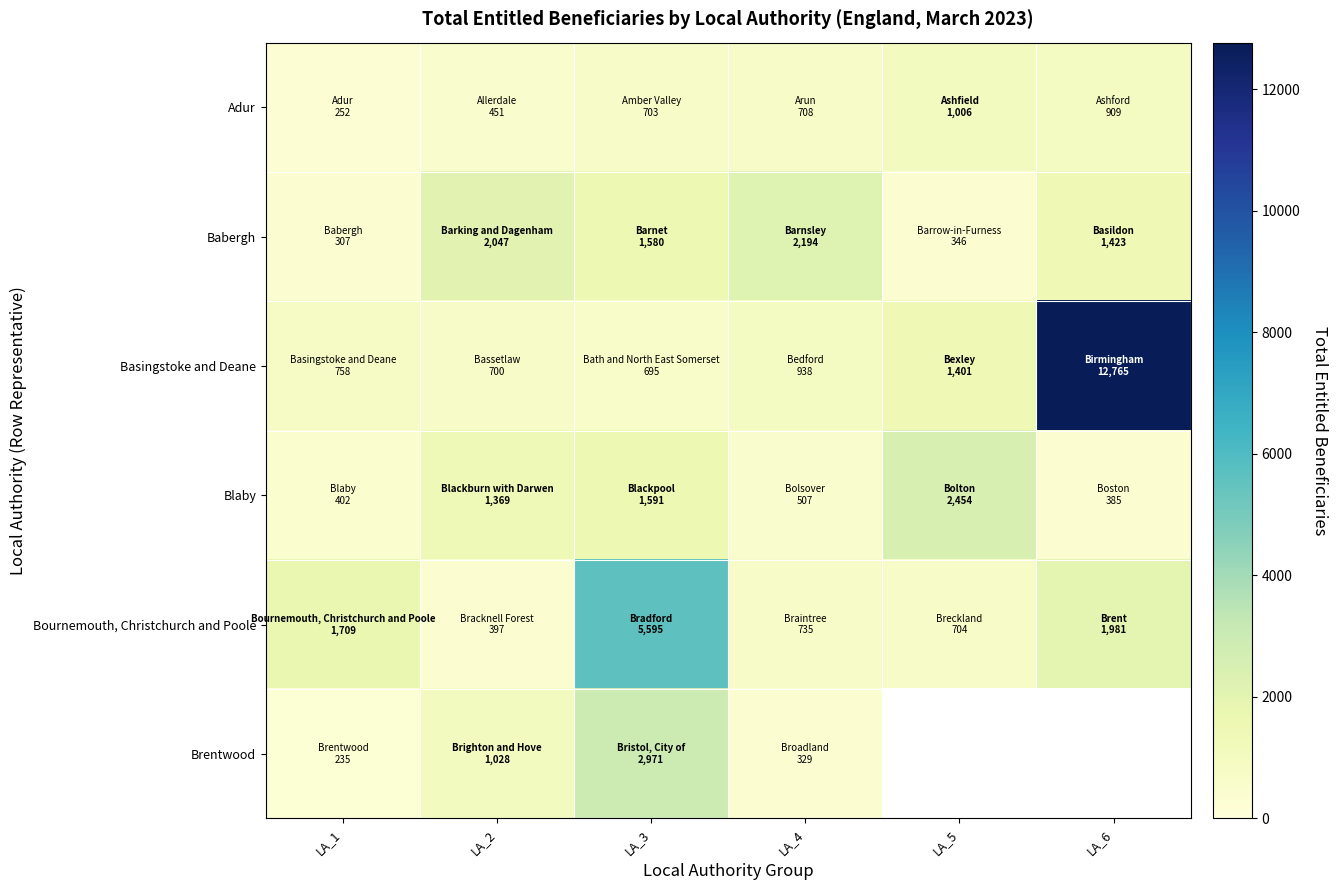

Between LA_5 and LA_1, which is larger?

LA_5